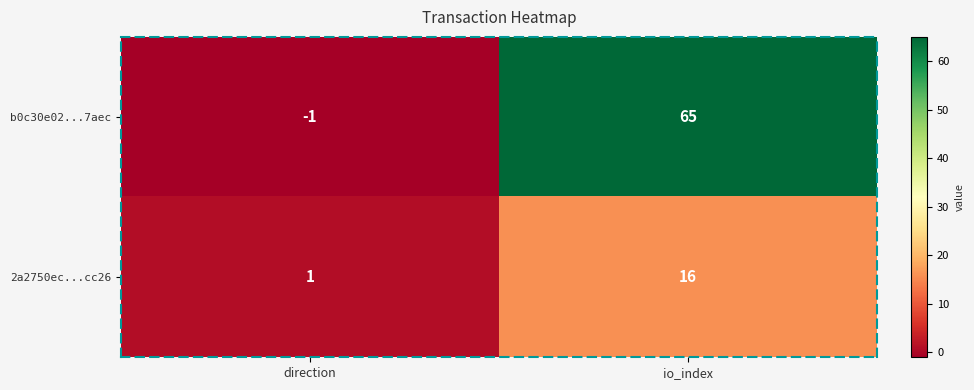

Reading left to right, list all the values displayed in this chart.

b0c30e02...7aec: direction=-1	io_index=65
2a2750ec...cc26: direction=1	io_index=16